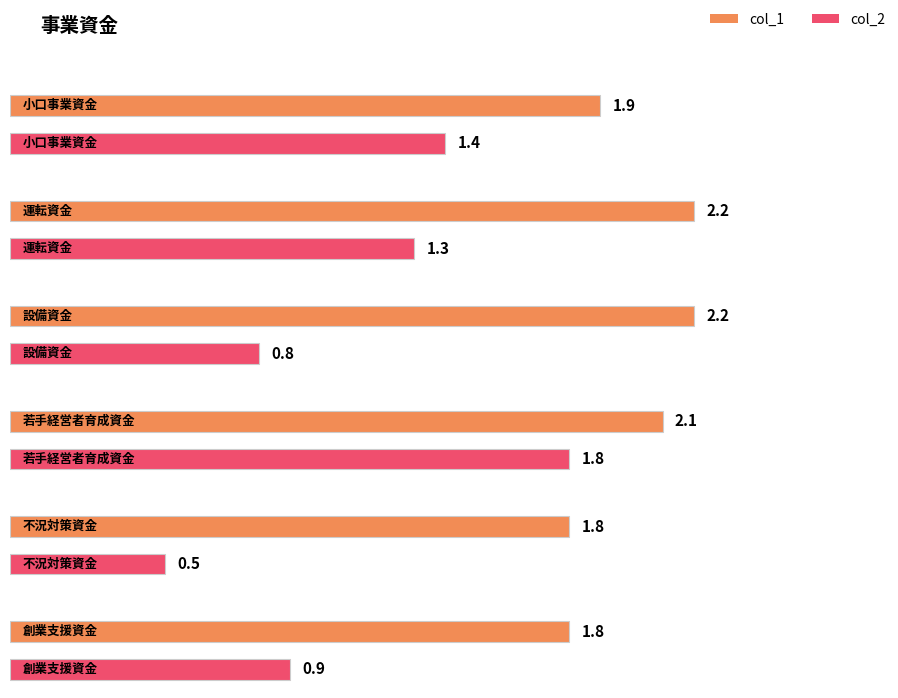

The col_2 series shows 0.7 at 運転資金. True or false?

False